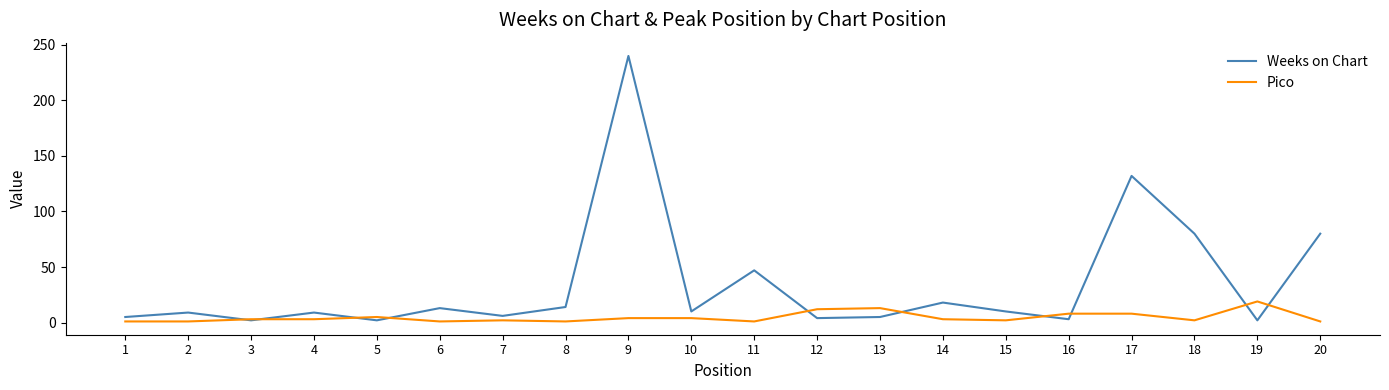

Which series has the largest range (max minus min)?

Weeks on Chart